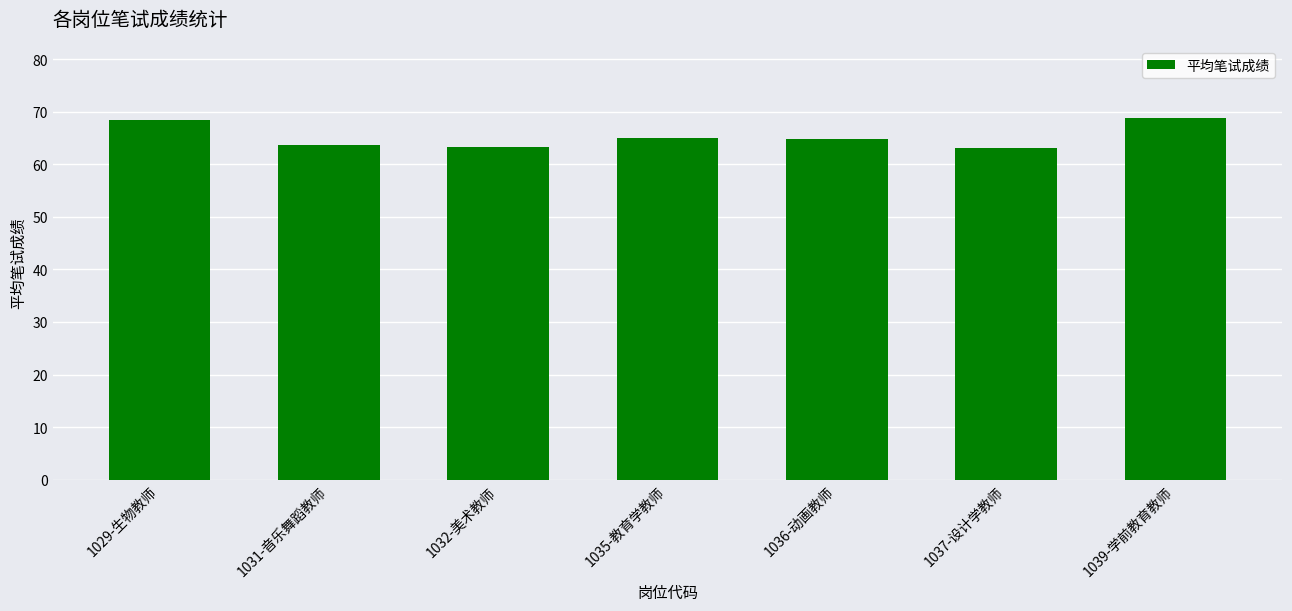

The value at 1036-动画教师 is 64.8. True or false?

True